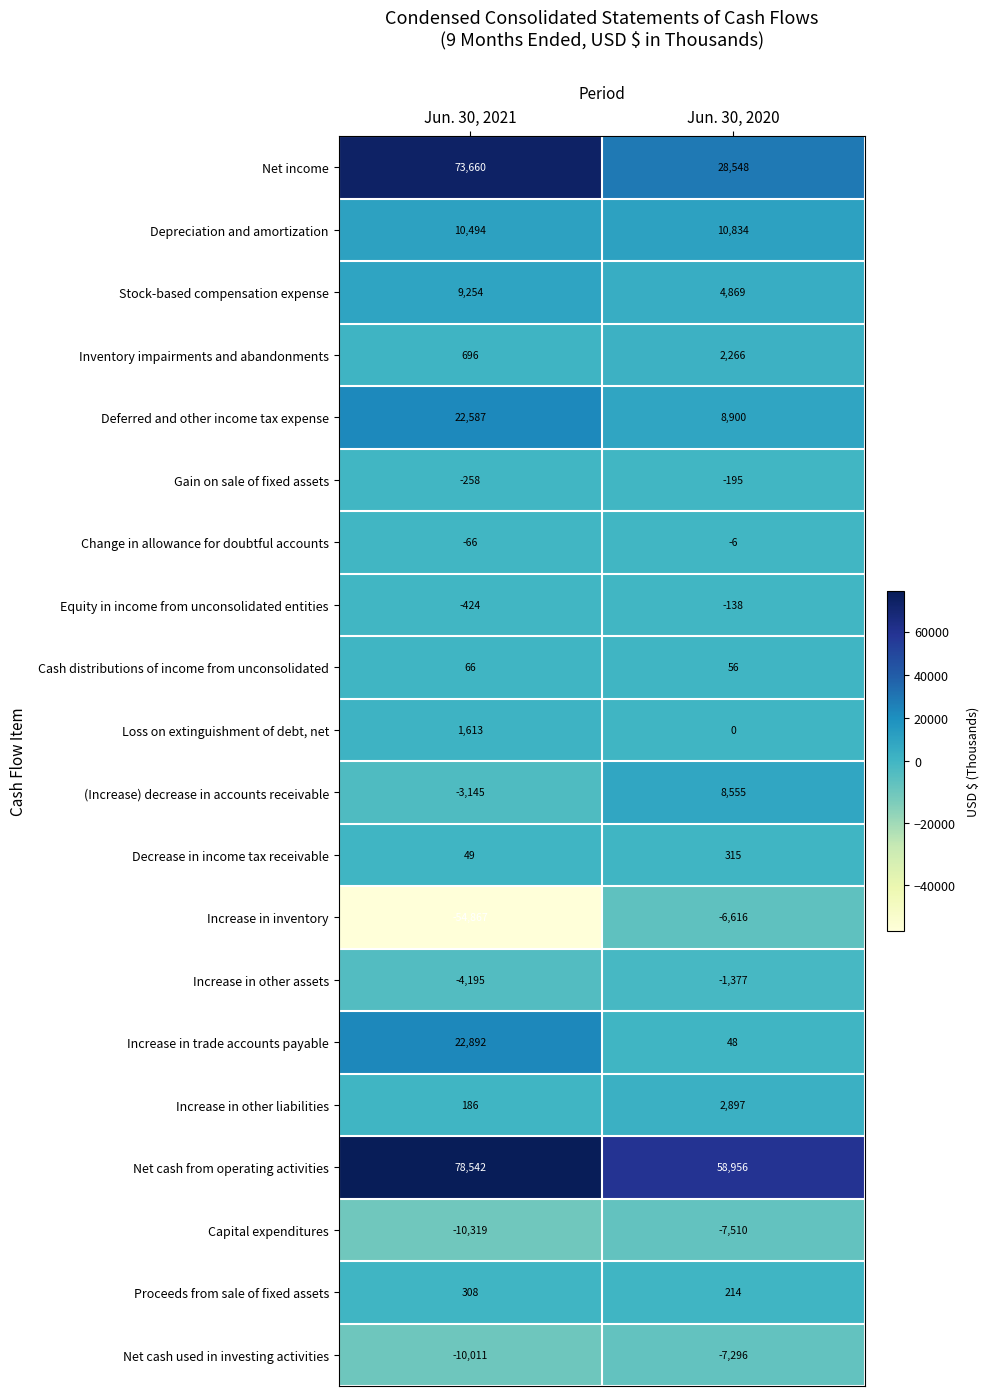

Which series has the widest spread of values?

Increase in inventory